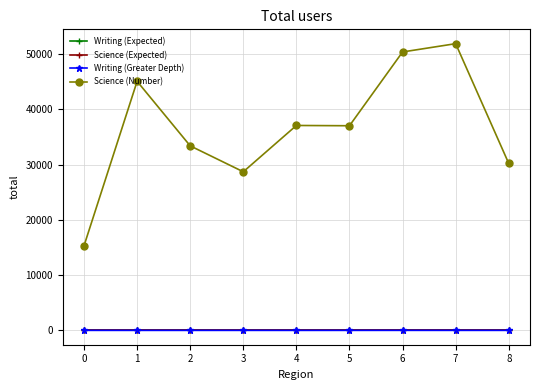

True or false: Writing (Expected) and Science (Number) cross at least once.

False